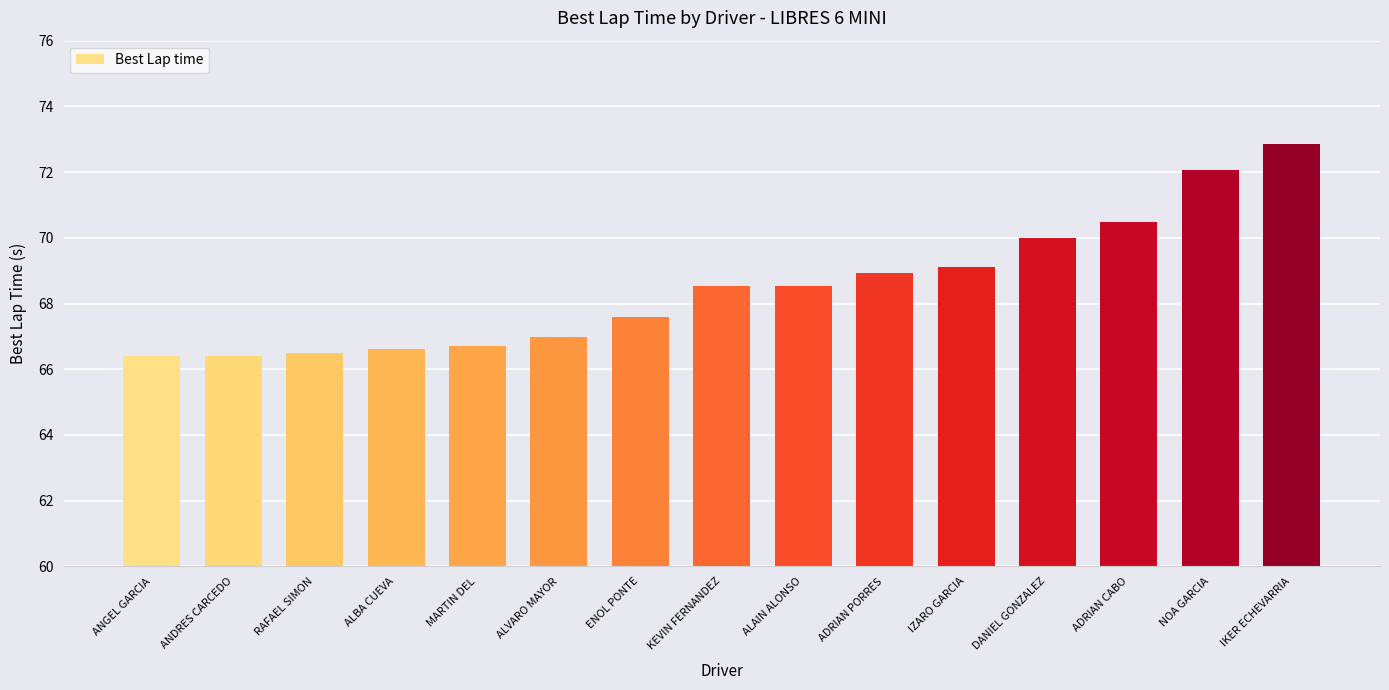

Which label corresponds to the largest value in the chart?

IKER ECHEVARRIA